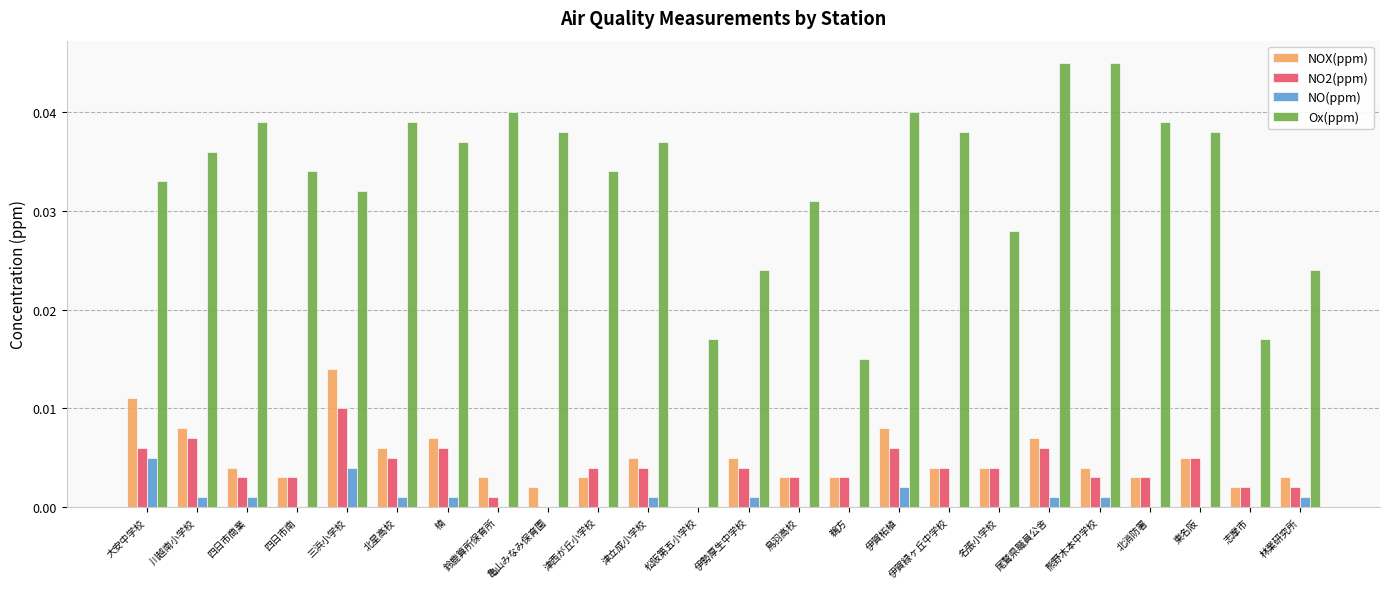

How many data points does each series have?

24